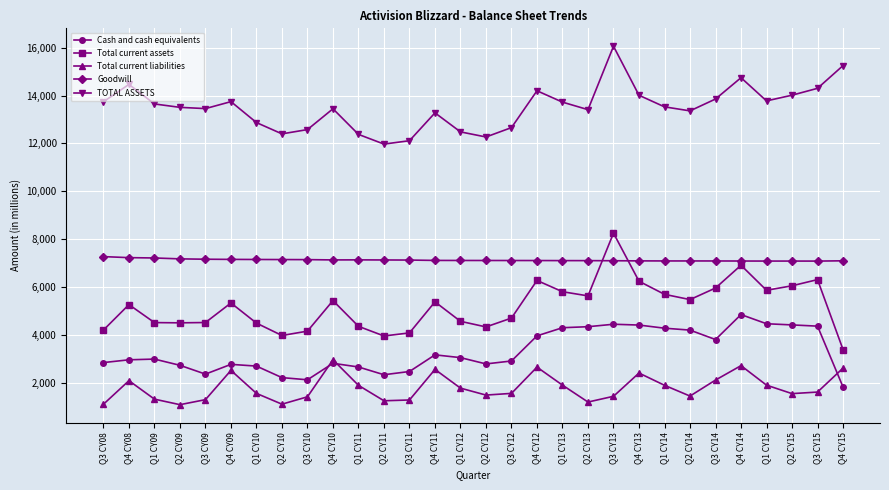

At how many categories does at least one series exceed 9608?

30